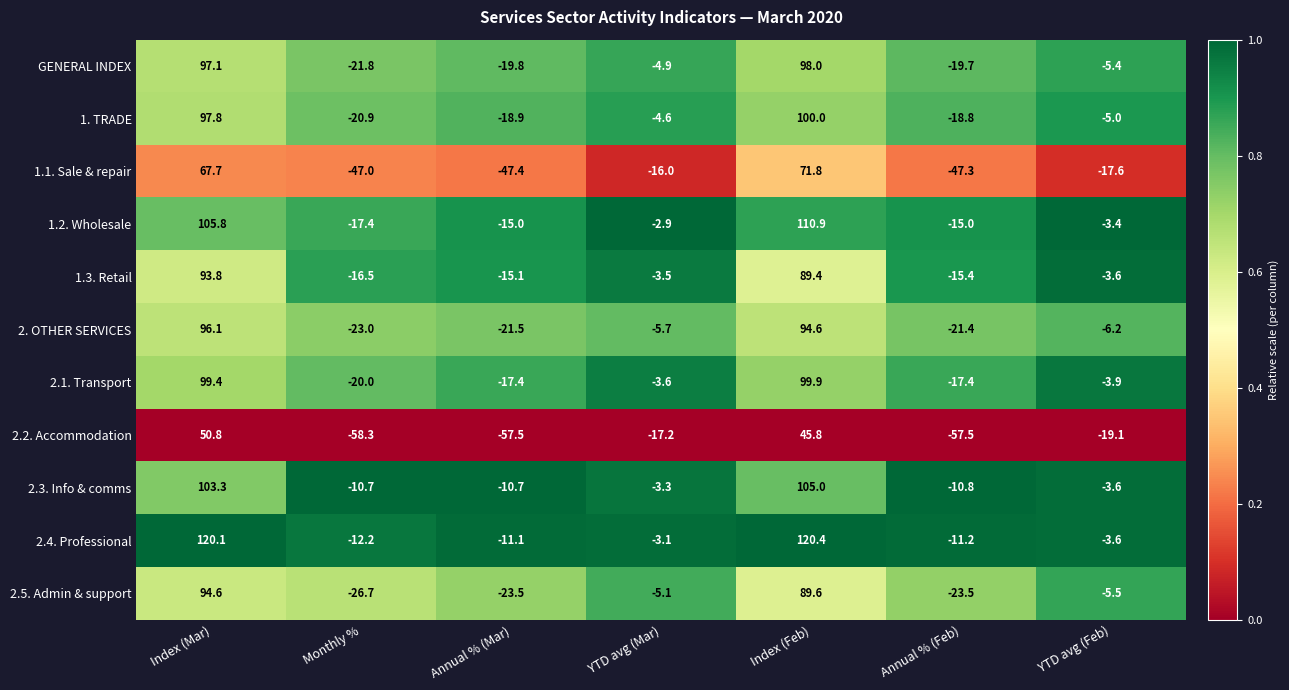

Between Annual % (Mar) and YTD avg (Mar), which series saw the biggest shift?

2.2. Accommodation